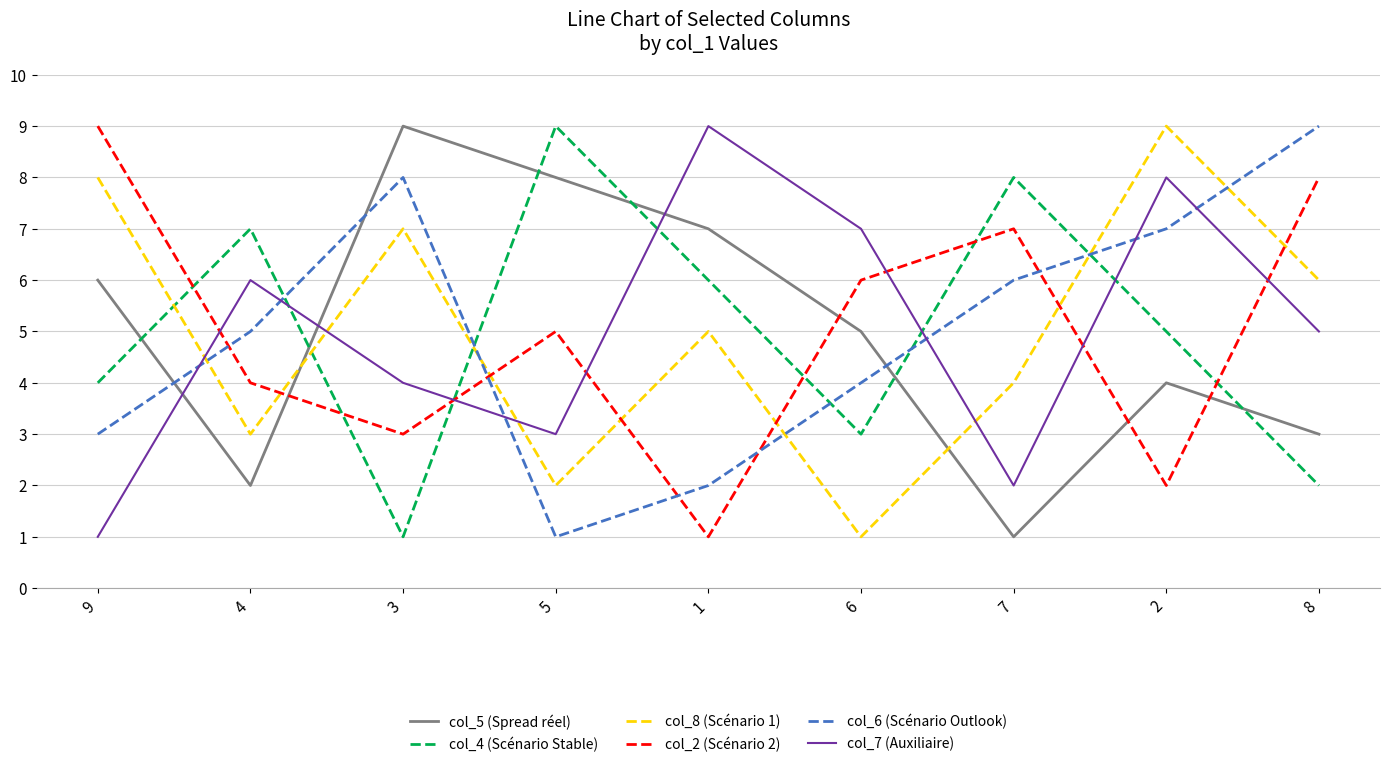

After their last crossing, which series has the higher values: col_4 (Scénario Stable) or col_7 (Auxiliaire)?

col_7 (Auxiliaire)